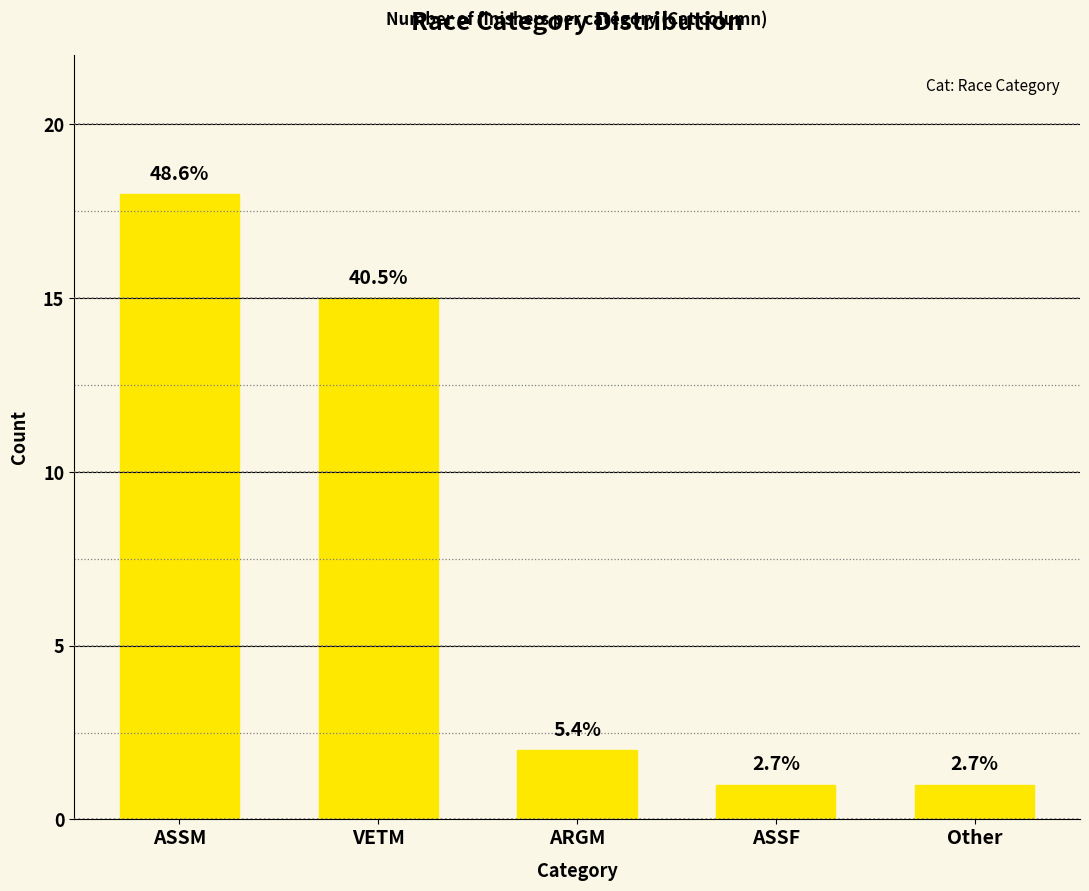

At which label does the data first exceed 2?

ASSM